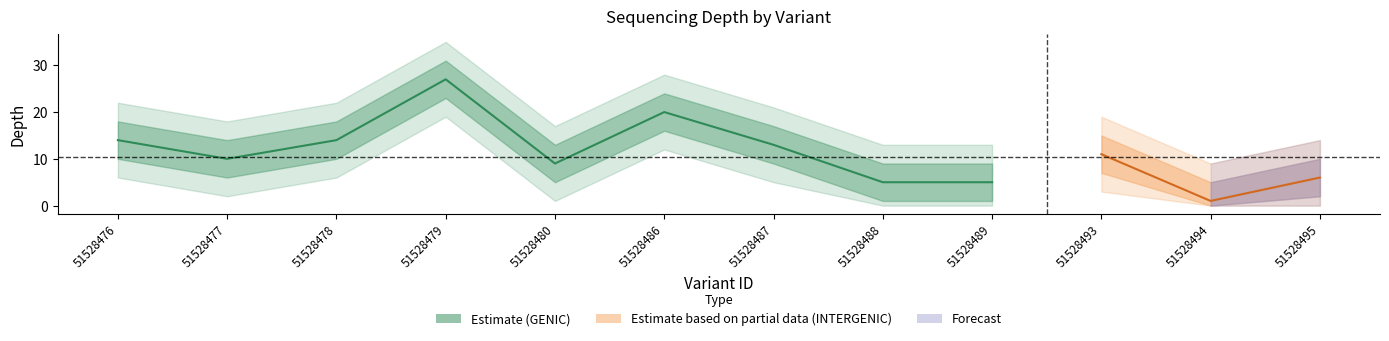

In depth_outer_upper, how many points are lower than both neighbors (excluding endpoints)?

3